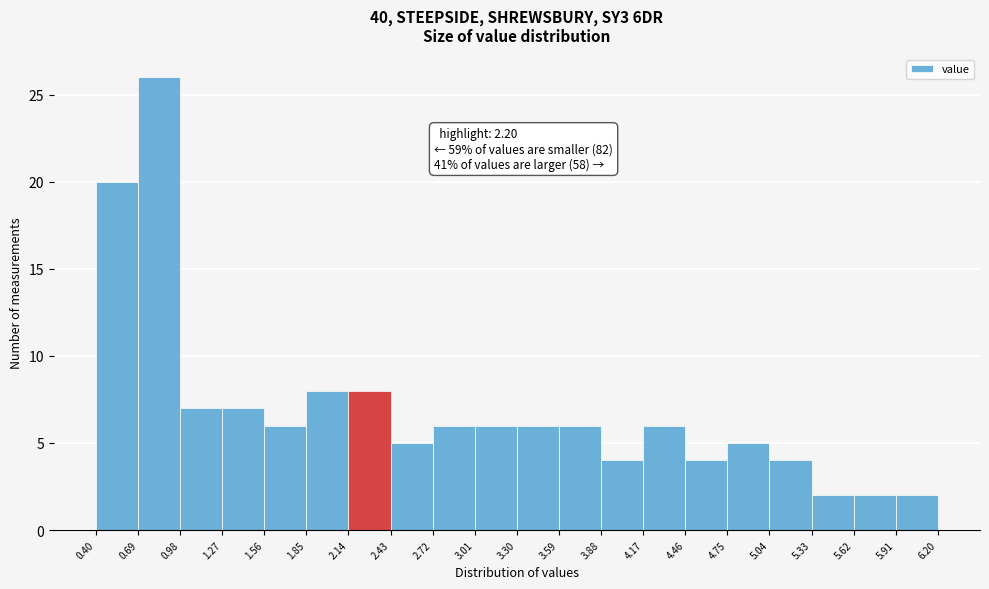

Over which range of the x-axis is the bar tallest?

0.69 to 0.98